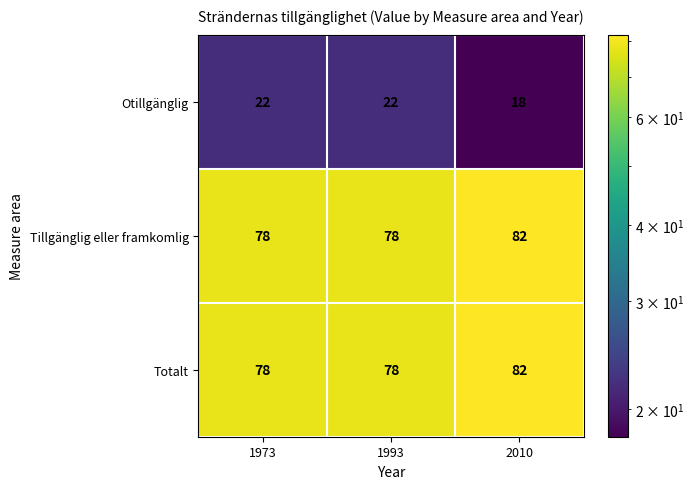

What value does the Otillgänglig series have at 1993?

22